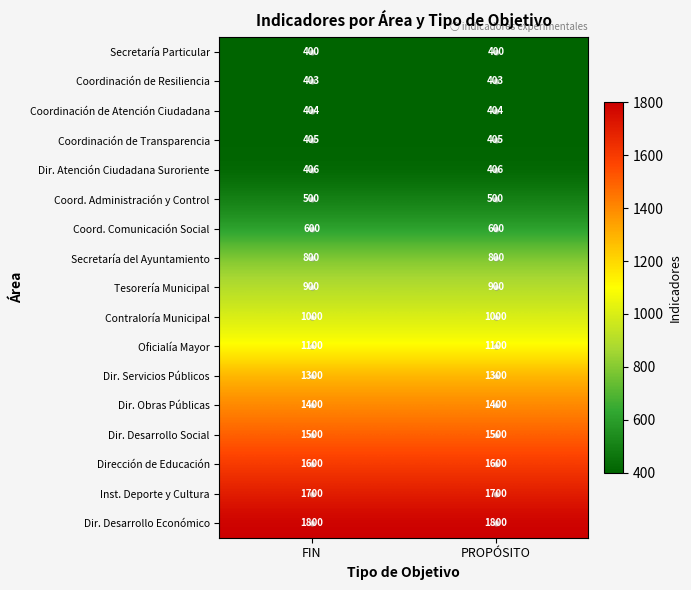

Read the Coord. Comunicación Social value at FIN.

600